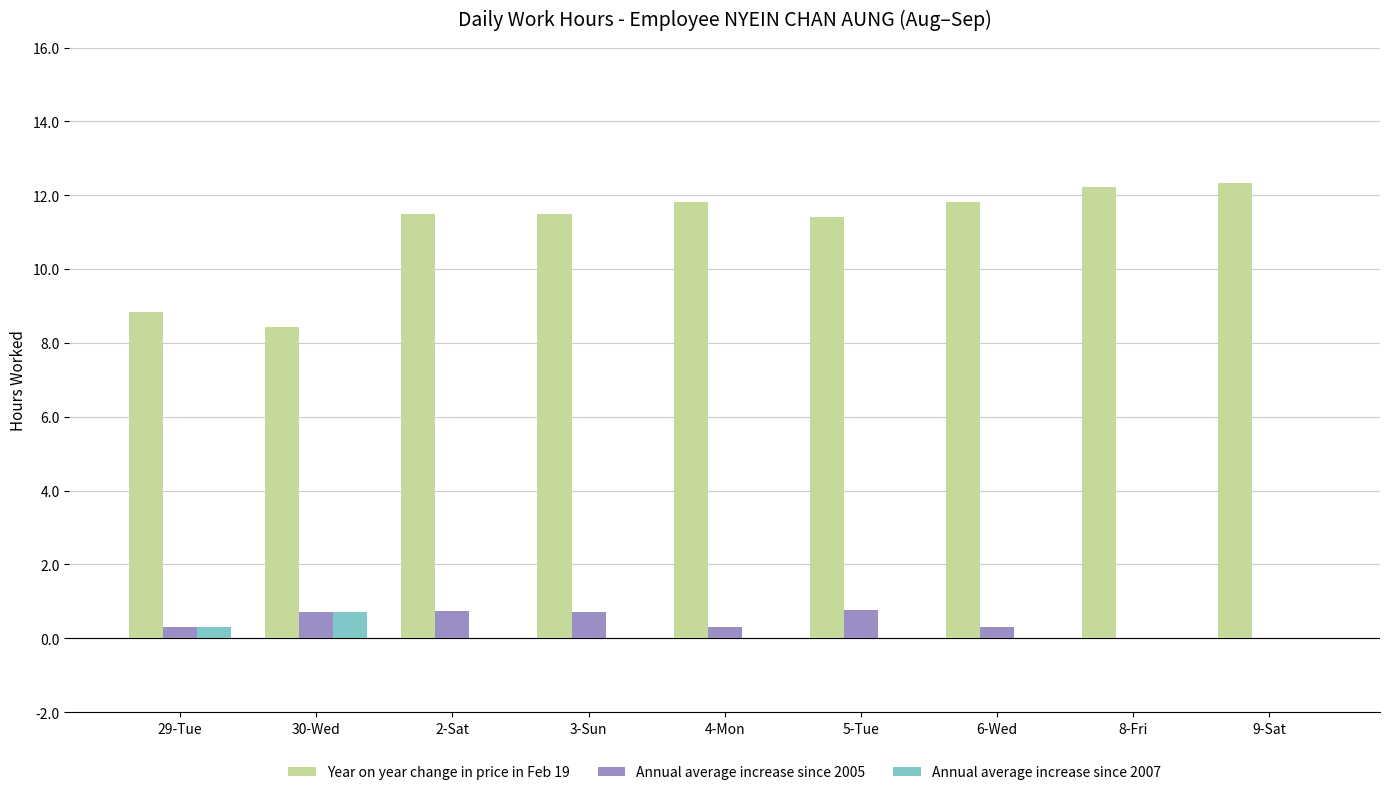

Is the value of Annual average increase since 2005 at 5-Tue greater than the value of Annual average increase since 2007 at 4-Mon?

Yes